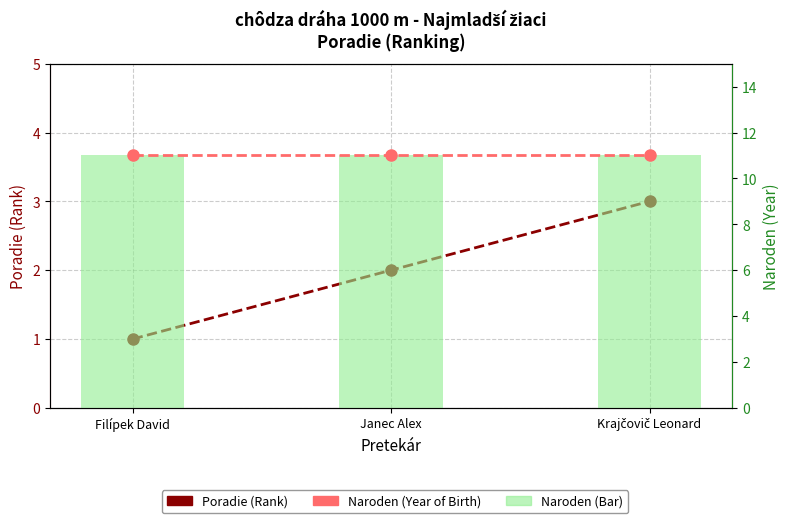

Which label corresponds to the smallest value in the chart?

Filípek David